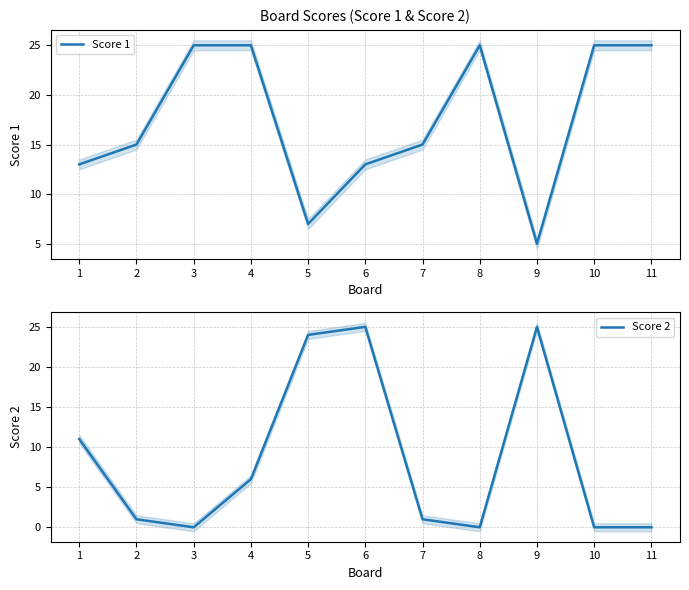

True or false: Score 1 has more than 2 interior local peaks.

False